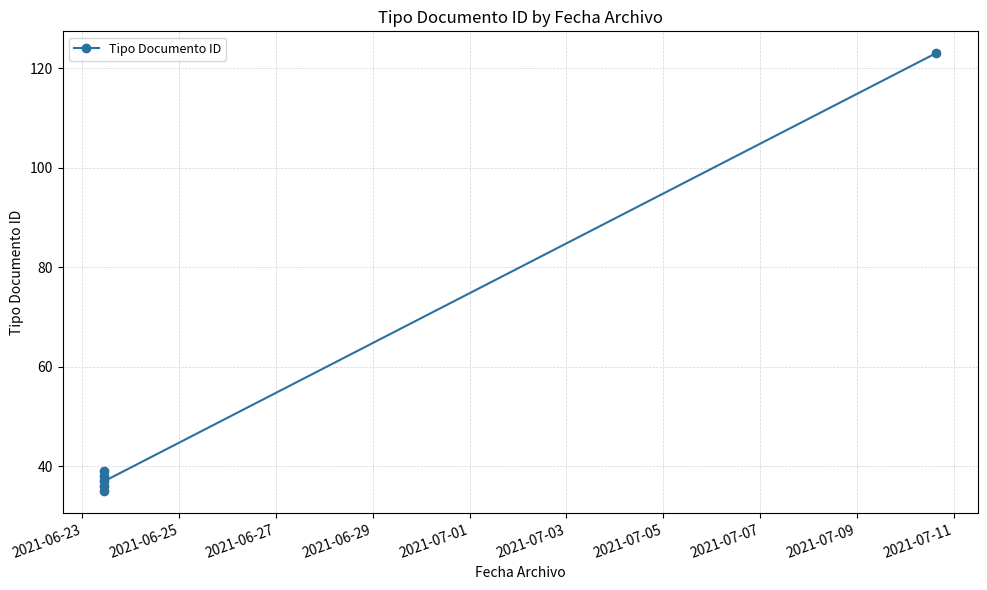

The value at 2021-07-01 is 64. True or false?

False